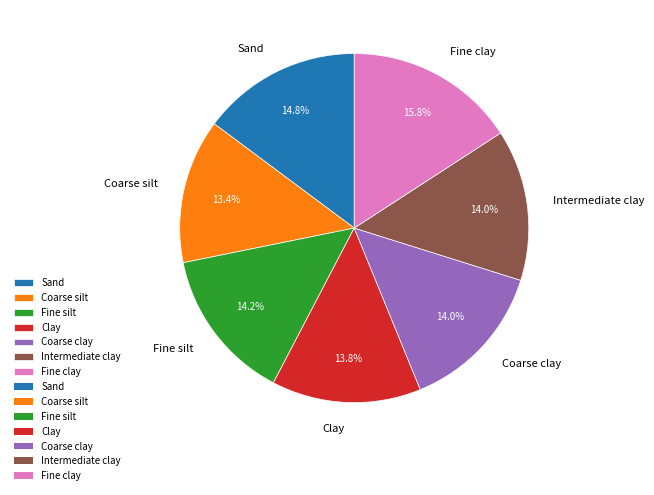

Is Intermediate clay the majority of the pie?

No